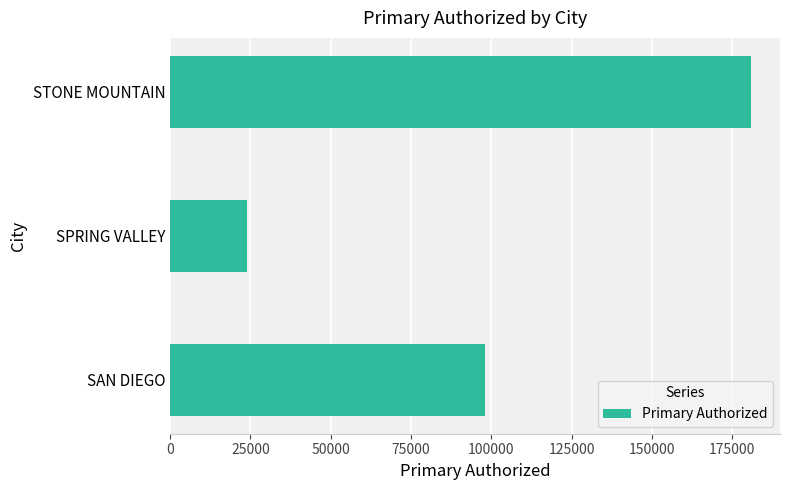

Which category has the lowest value across all series?

SPRING VALLEY